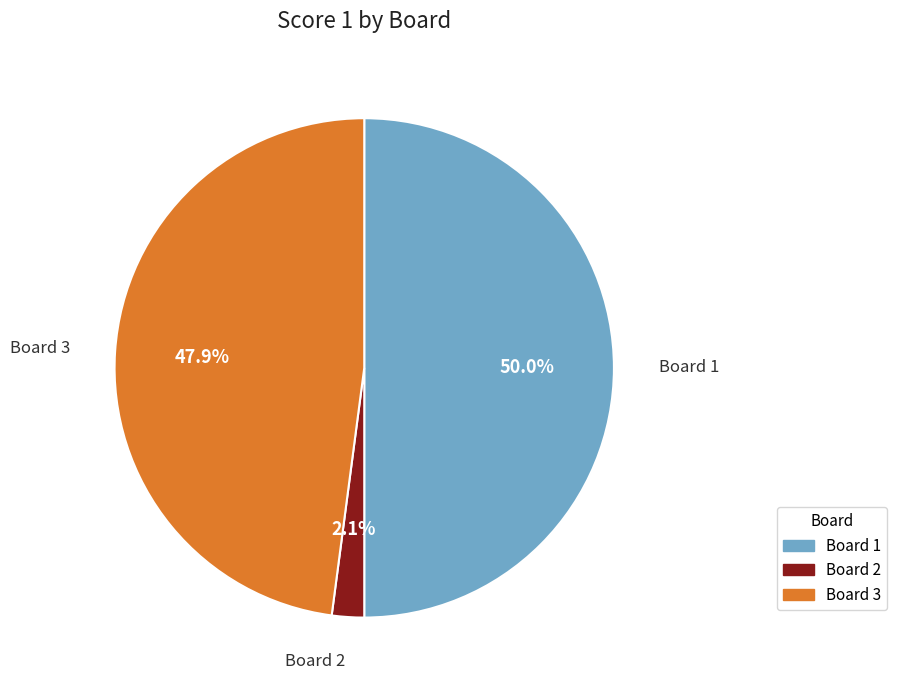

What is the largest slice in the pie chart?

Board 1